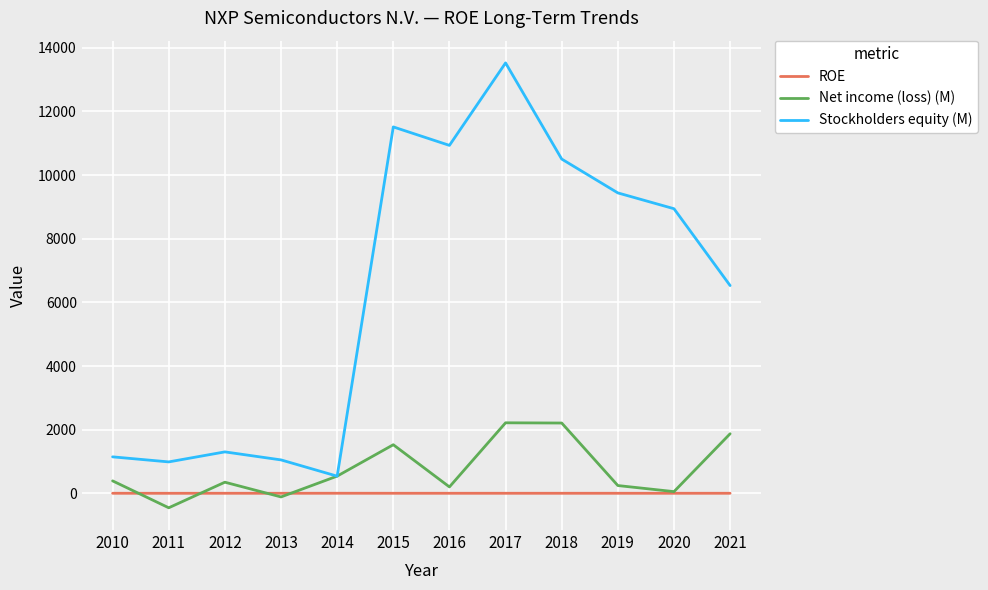

Where is the first local maximum for Net income (loss) (M)?

2012